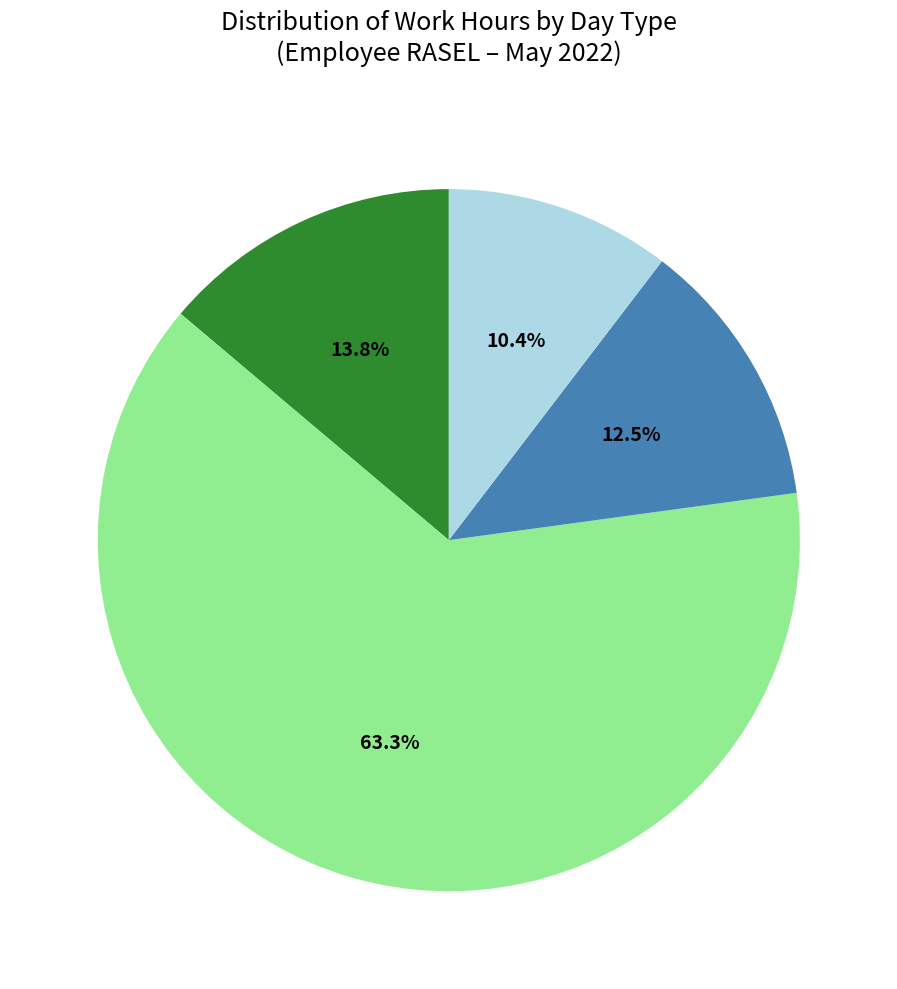

Is there a majority slice in this chart?

Yes